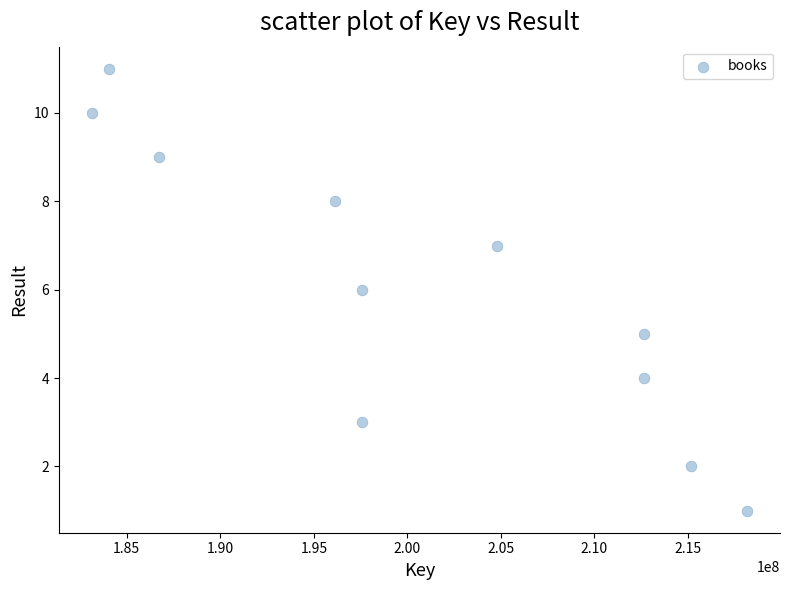

What is the range of X values (max minus min)?

35050432